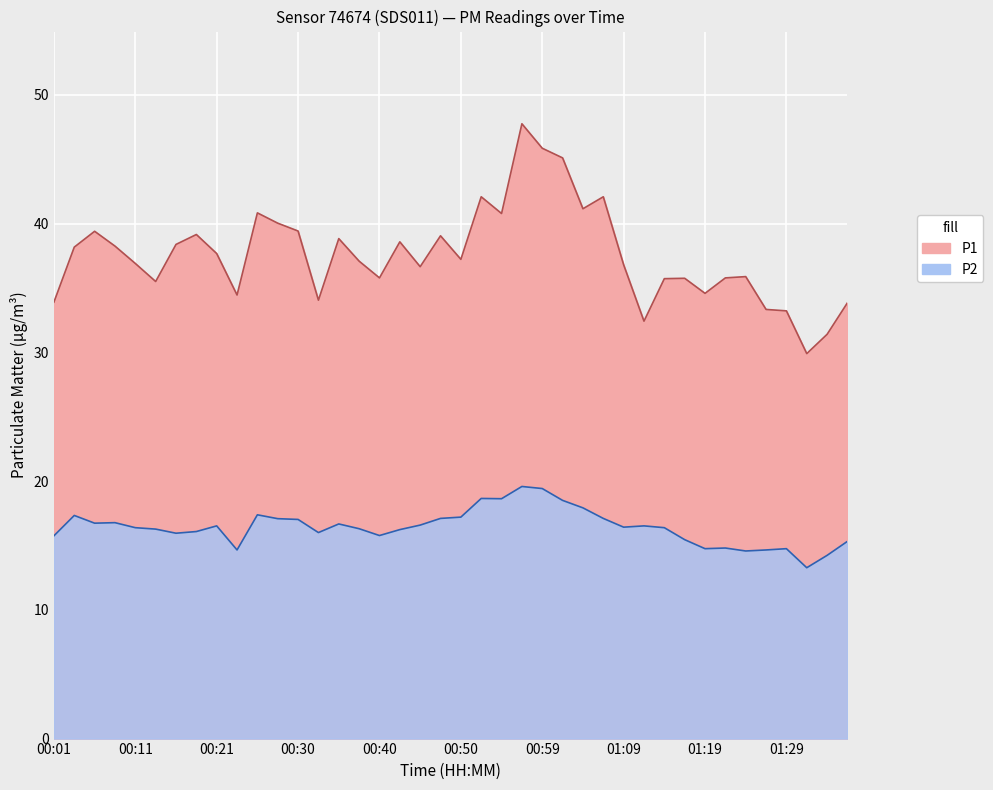

The P2 series shows 16.4 at 01:14. True or false?

True